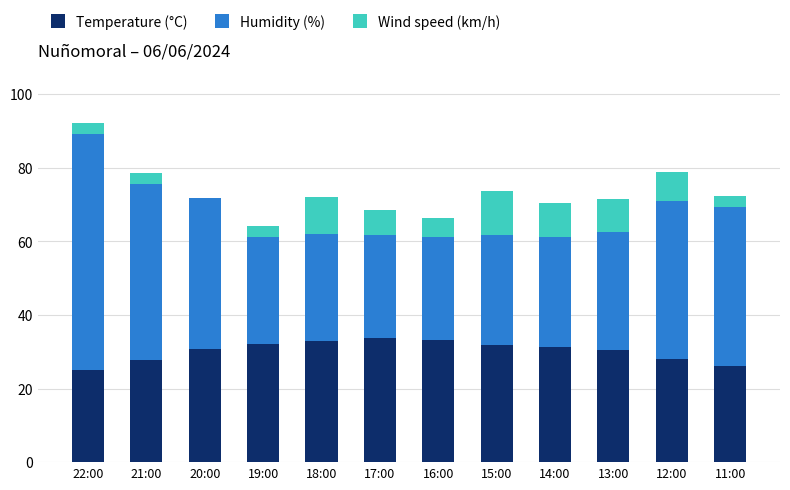

Does the chart contain stacked bars?

Yes